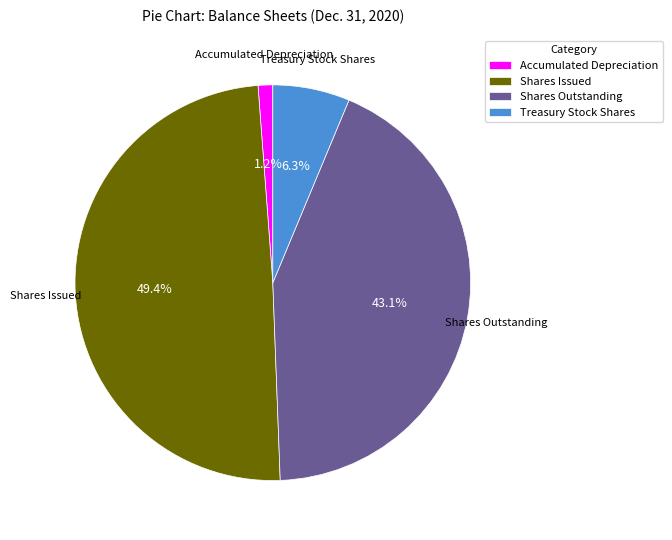

Does any single category account for the majority?

No